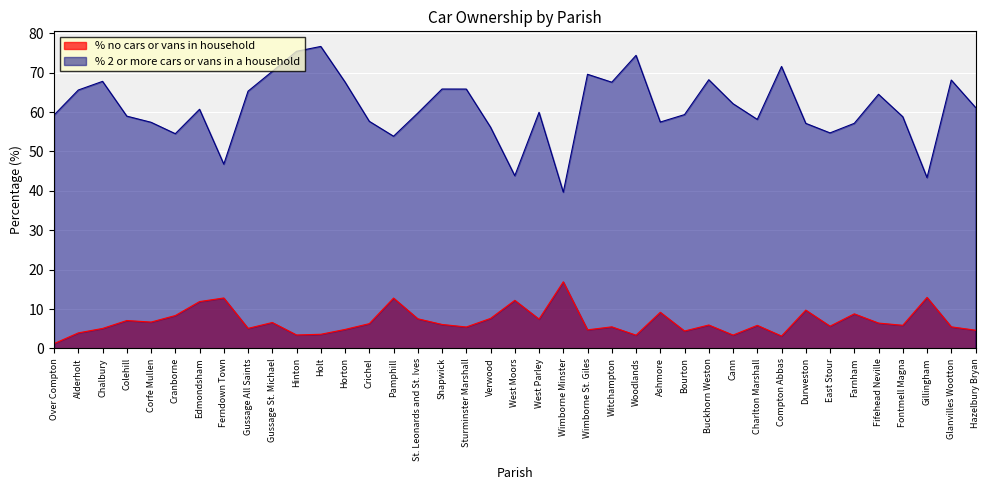

What is the label of the 37th point from the left?

Gillingham